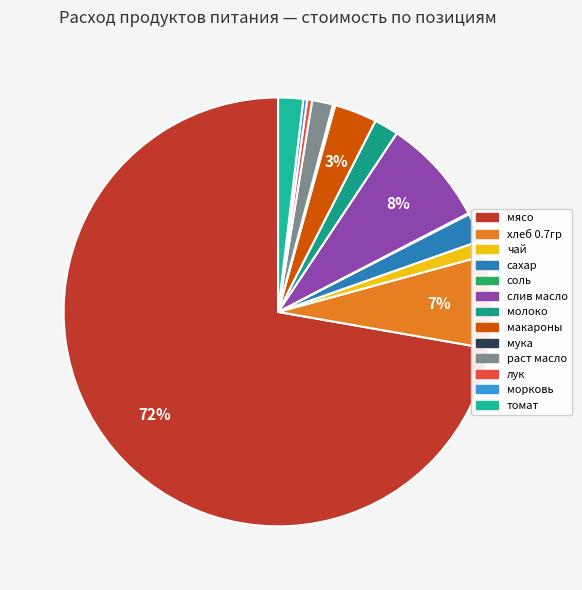

Which slice is the smallest?

соль